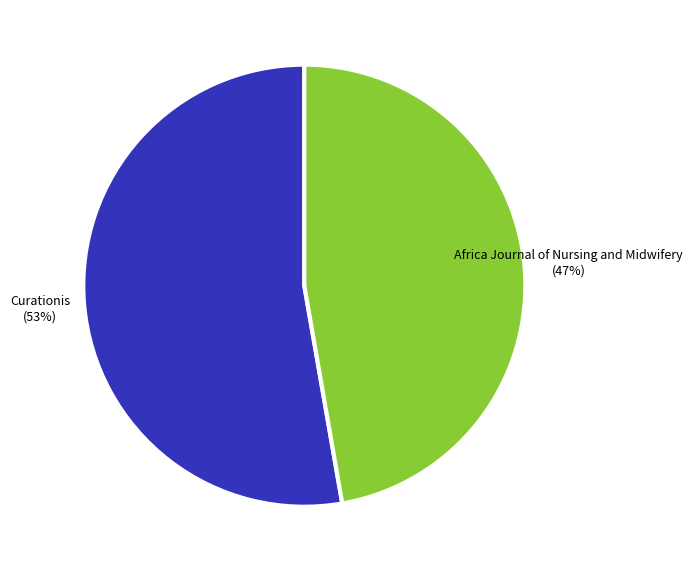

To the nearest percent, what is the average slice percentage?

50%